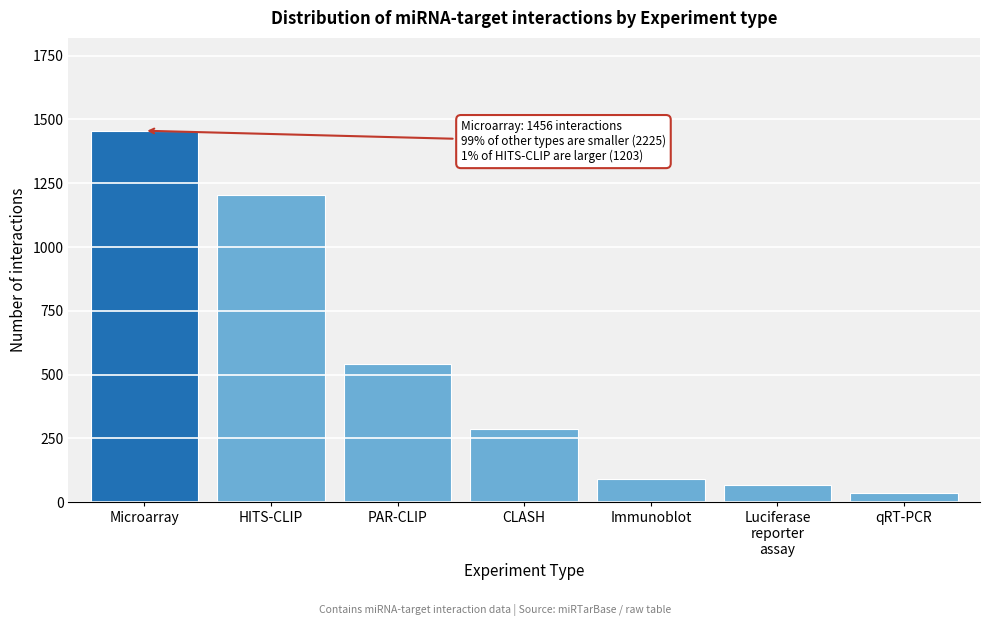

Reading left to right, what are all the values shown in this chart?

1456	1203	542	287	89	67	37